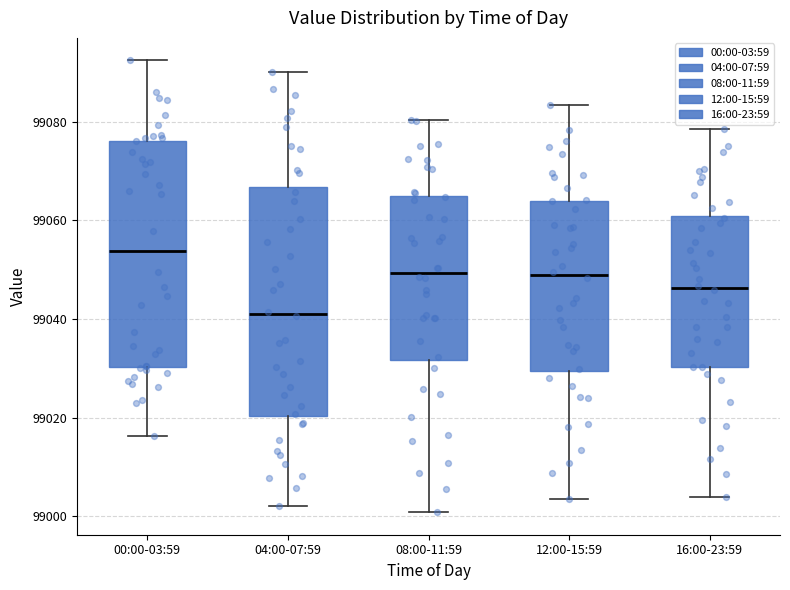

Where does the median line of the box for 12:00-15:59 sit on the y-axis? The values are not printed on the chart, so give them approximately, as read against the axis.

99048